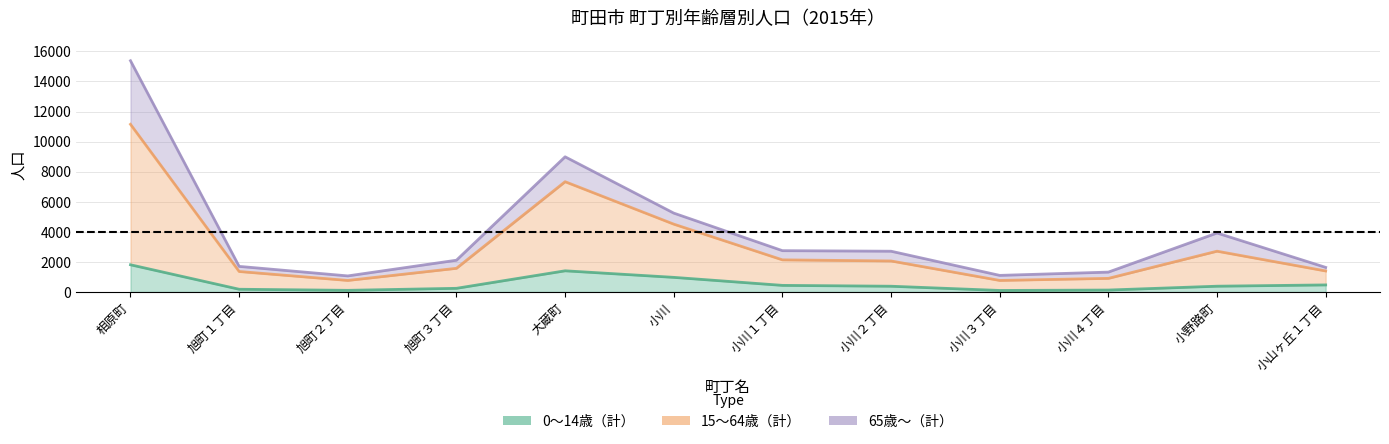

How many interior local peaks does the 15～64歳（計） series have?

2